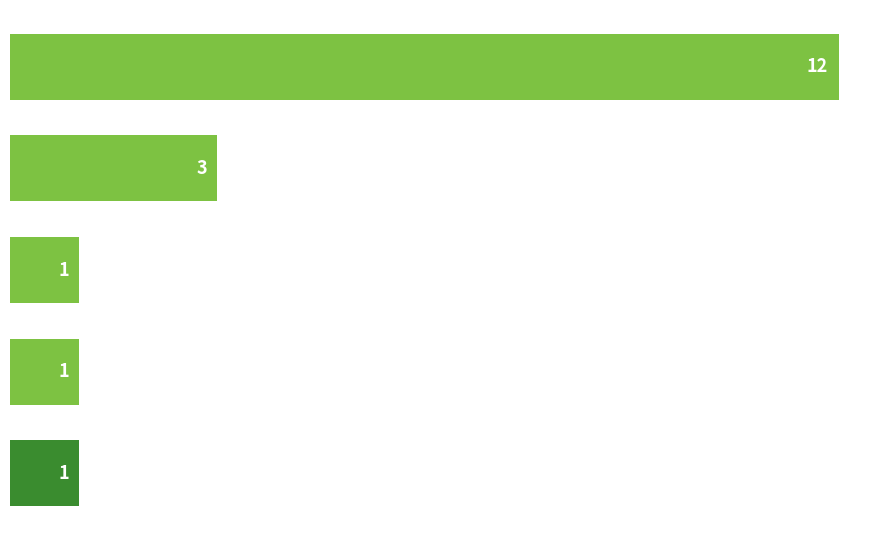

How many bars are there in total?

5